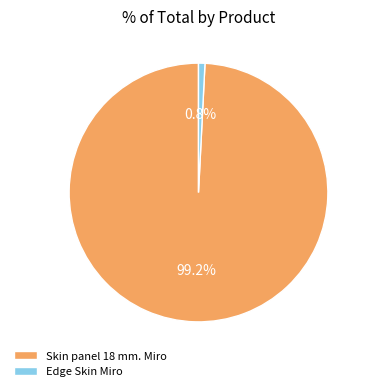

How many segments does this pie chart have?

2